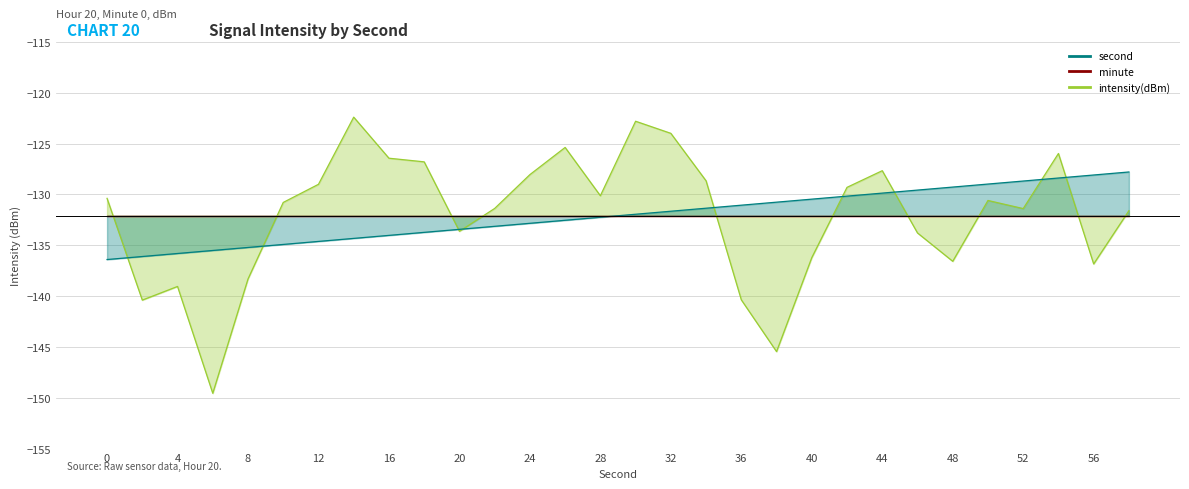

Read the intensity(dBm) value at 2.

-140.4